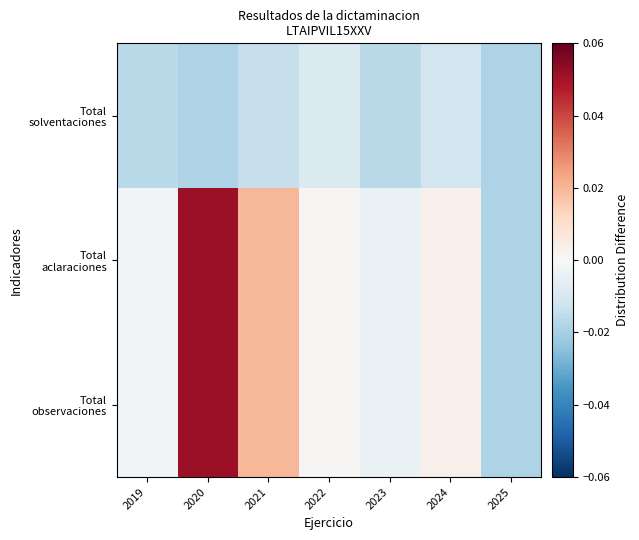

How many series are shown in this chart?

3